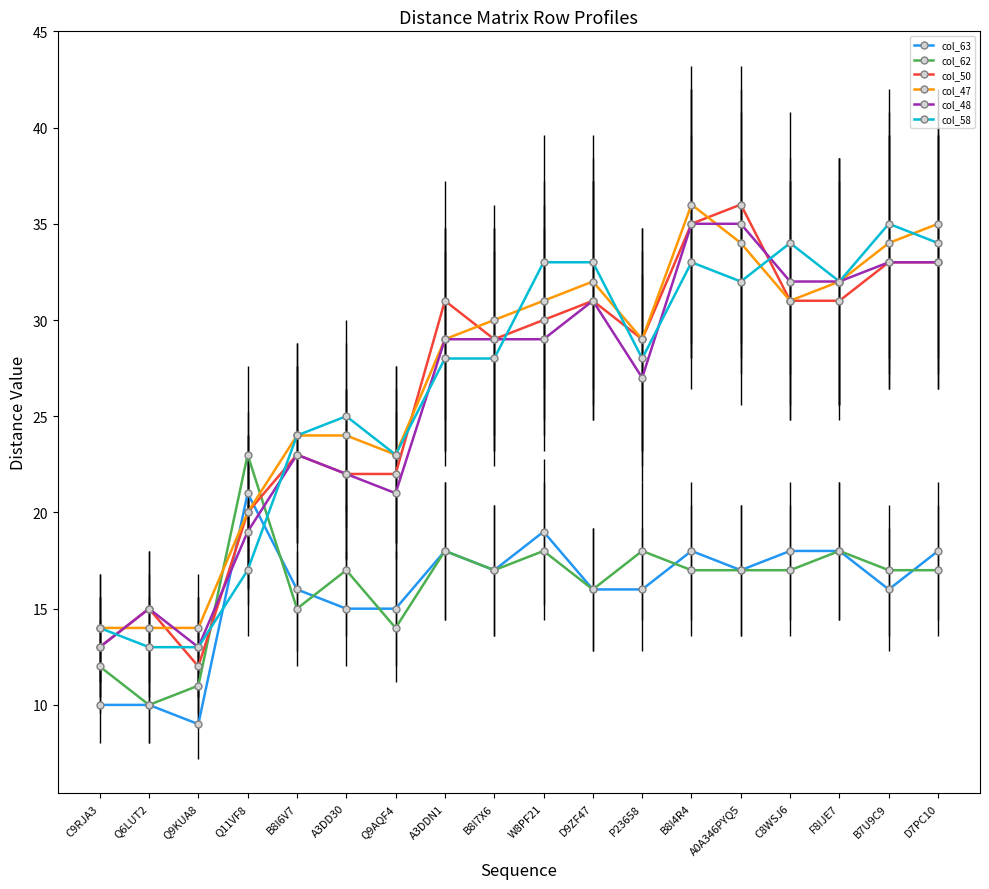

Reading left to right, list all the values displayed in this chart.

col_63: 10	10	9	21	16	15	15	18	17	19	16	16	18	17	18	18	16	18
col_62: 12	10	11	23	15	17	14	18	17	18	16	18	17	17	17	18	17	17
col_50: 13	15	12	20	23	22	22	31	29	30	31	29	35	36	31	31	33	33
col_47: 14	14	14	20	24	24	23	29	30	31	32	29	36	34	31	32	34	35
col_48: 13	15	13	19	23	22	21	29	29	29	31	27	35	35	32	32	33	33
col_58: 14	13	13	17	24	25	23	28	28	33	33	28	33	32	34	32	35	34